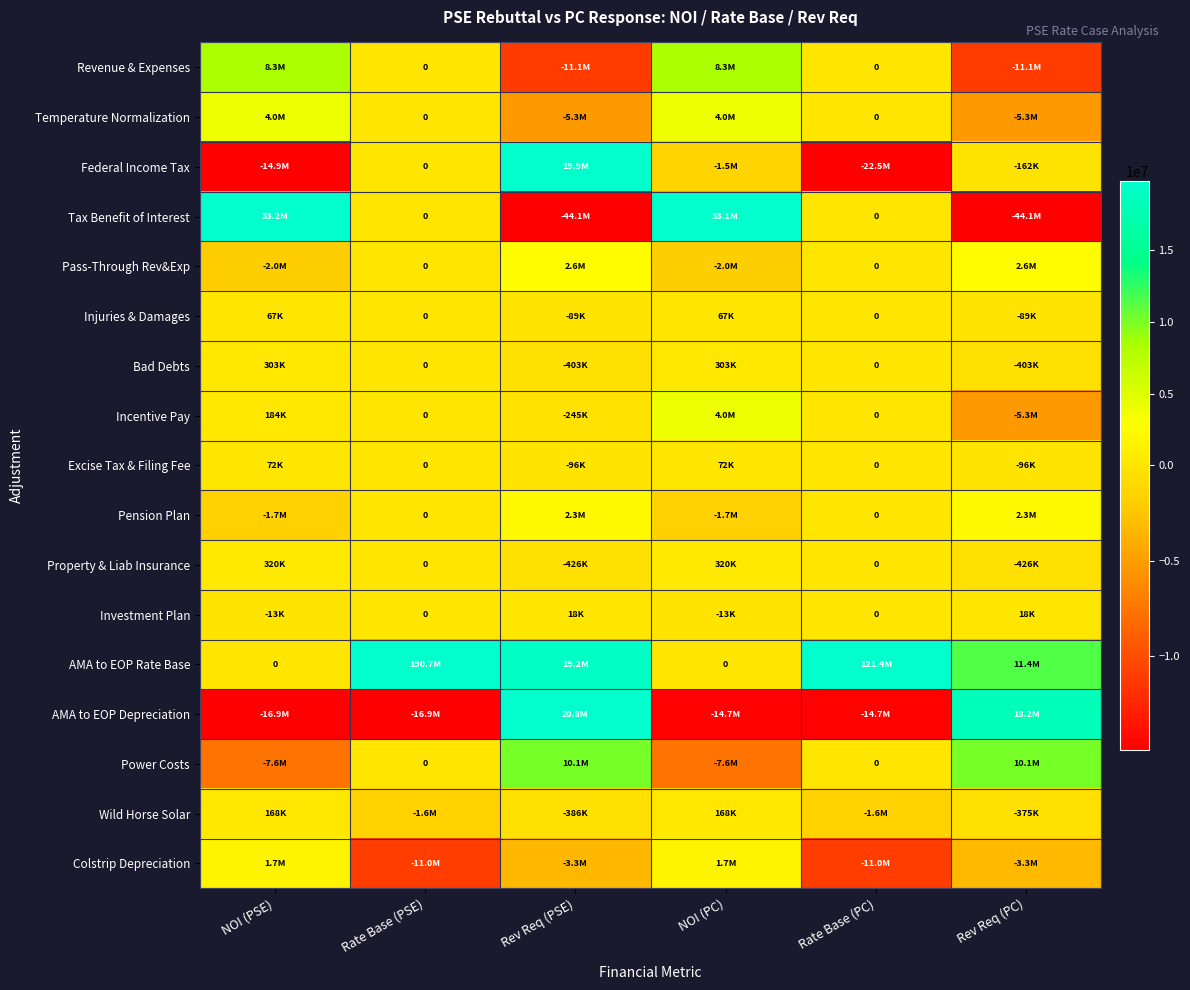

What is the minimum value shown in the chart?

-44122740.0